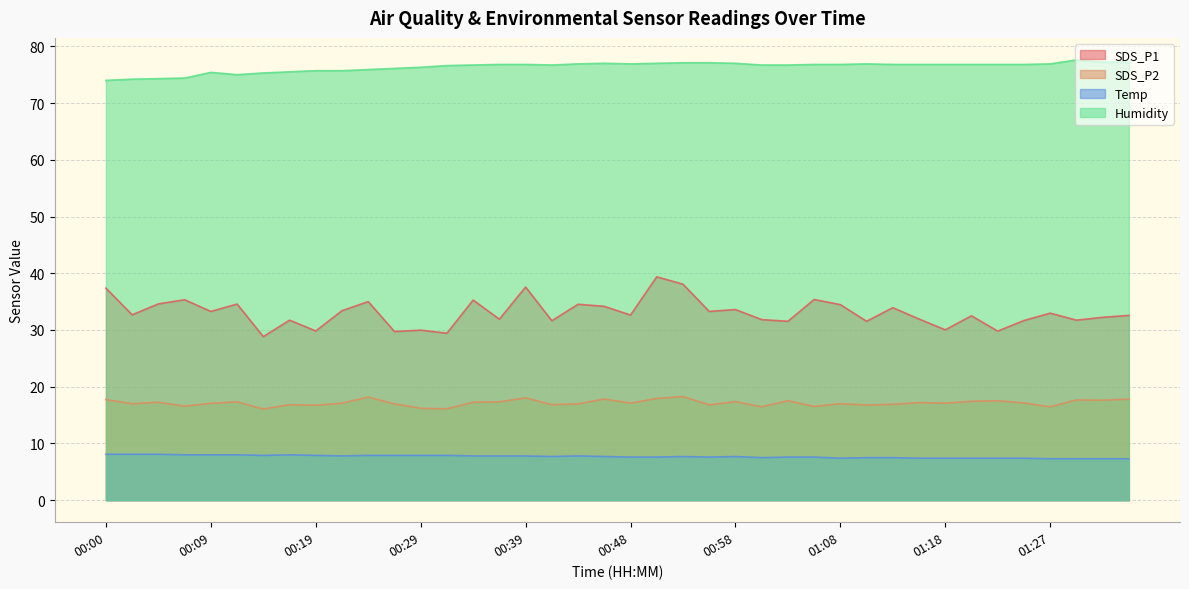

True or false: SDS_P1 and SDS_P2 intersect in this chart.

False